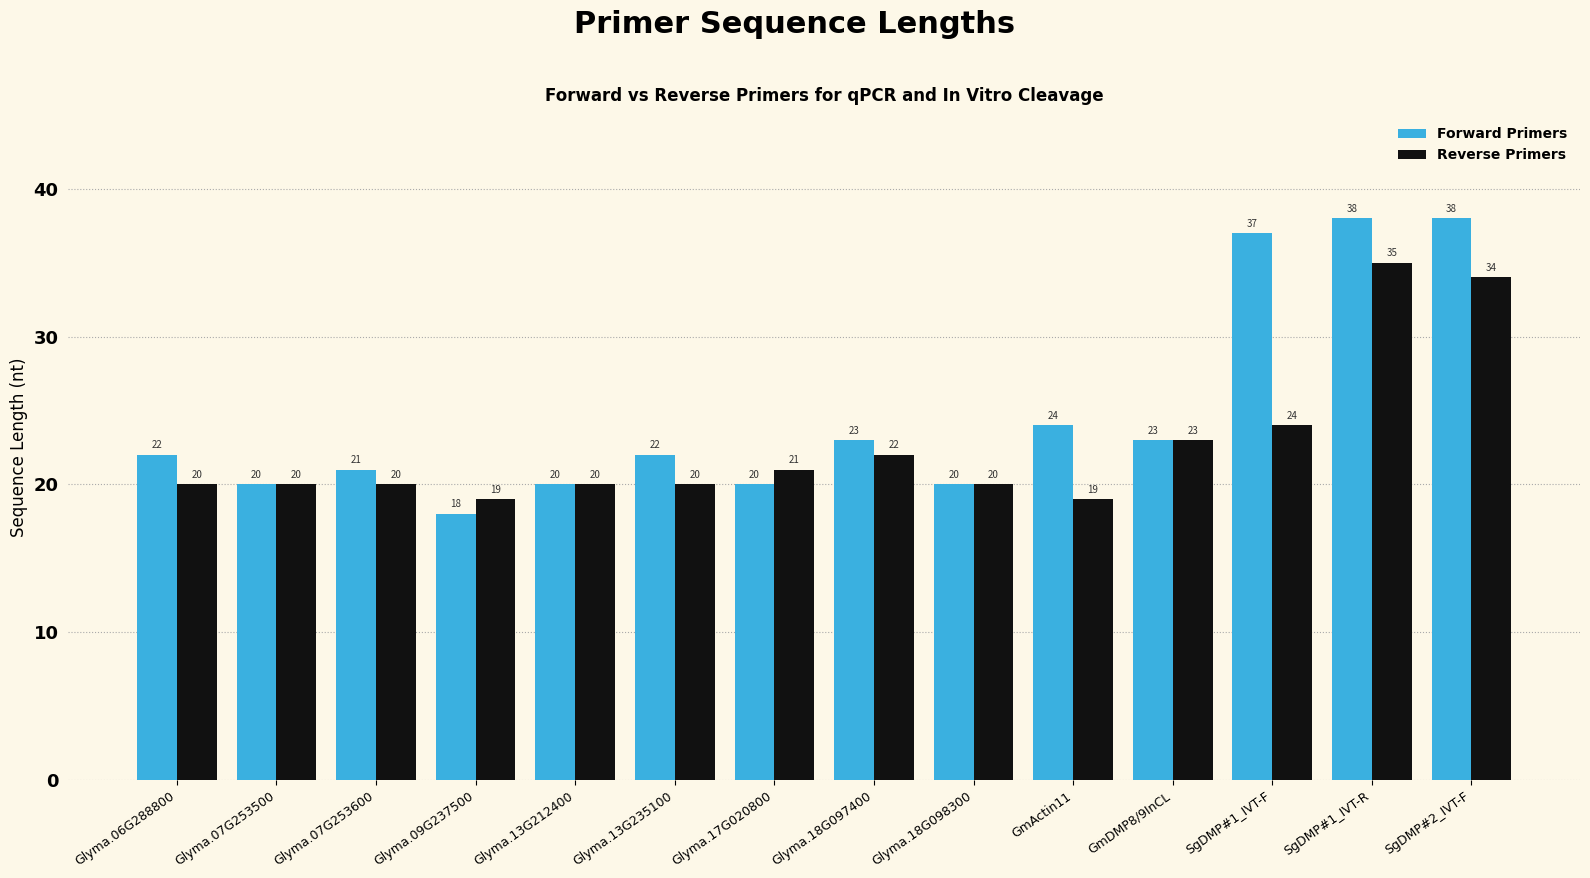

What value does the Forward Primers series have at Glyma.17G020800?

20